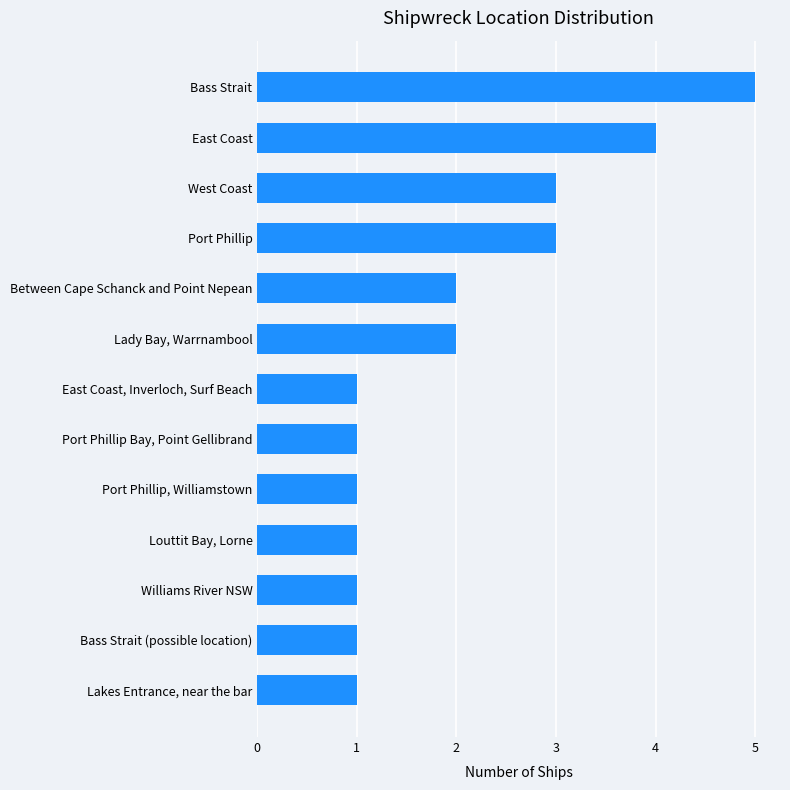

Count the number of data series in this chart.

1